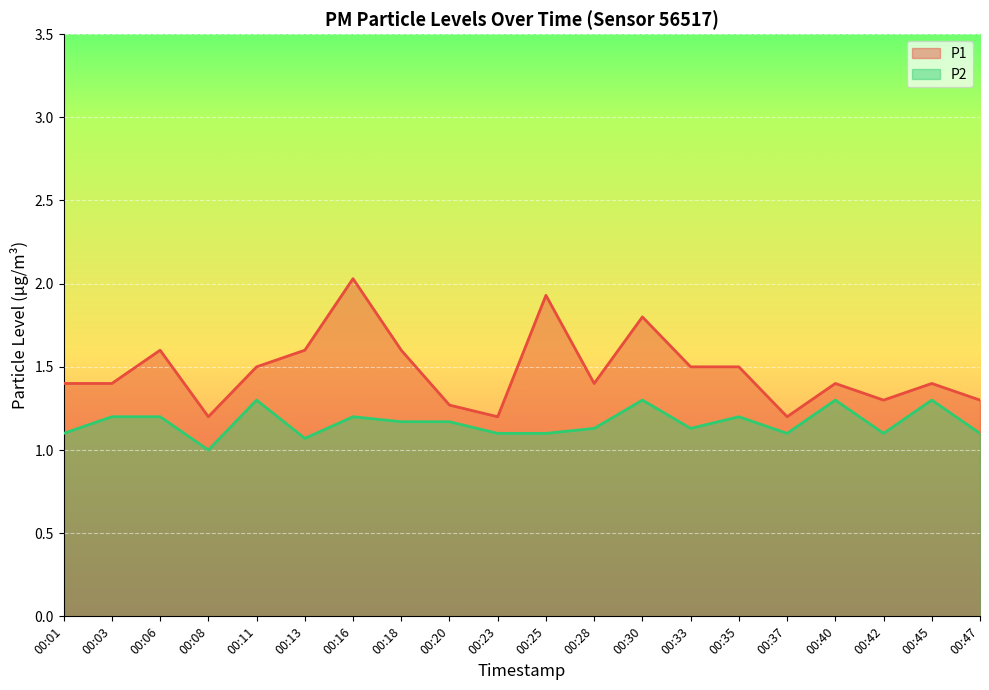

What is the smallest value displayed?

1.0